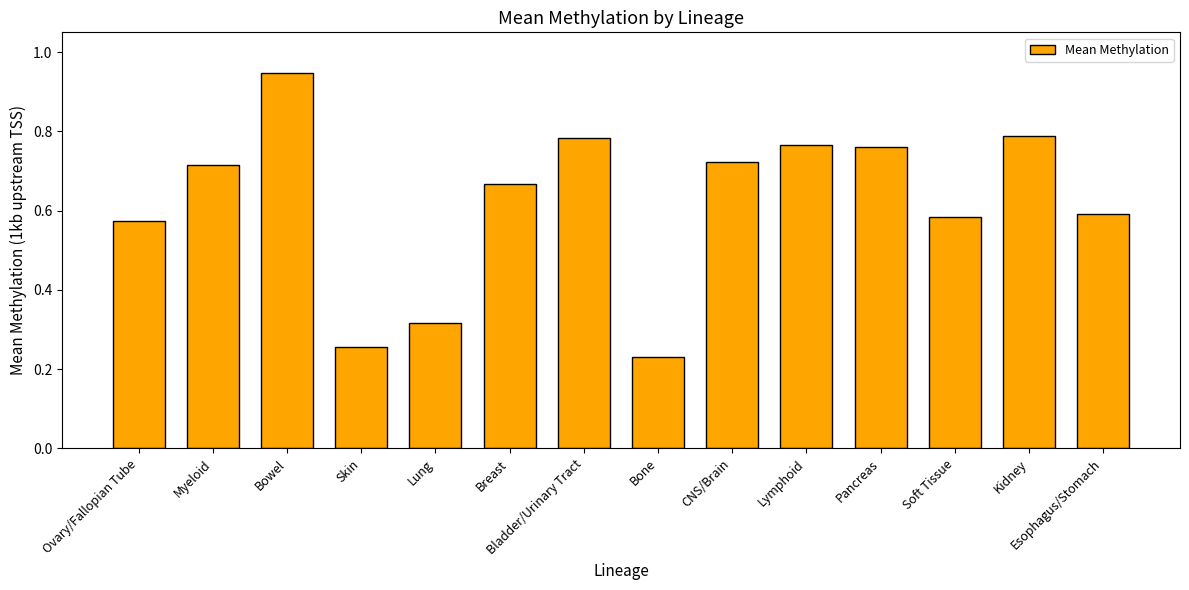

What is the difference between the second highest and second lowest values?

0.5